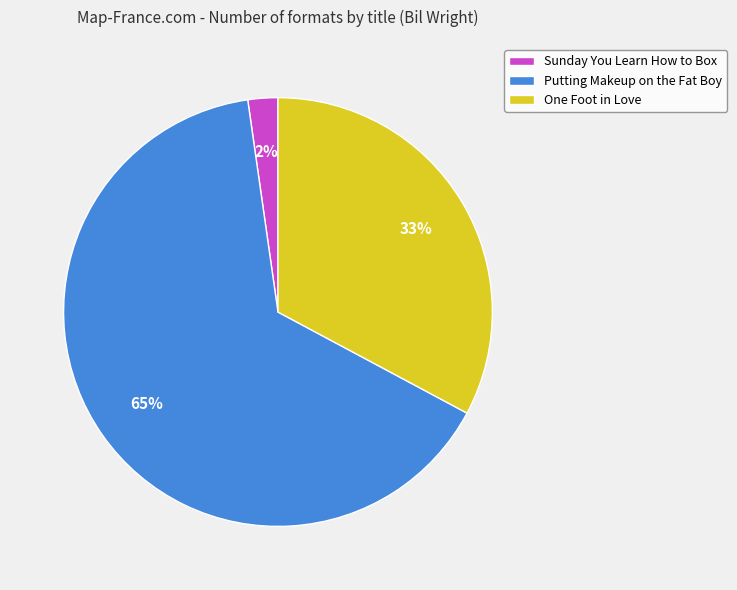

To the nearest percent, what portion does One Foot in Love represent?

33%